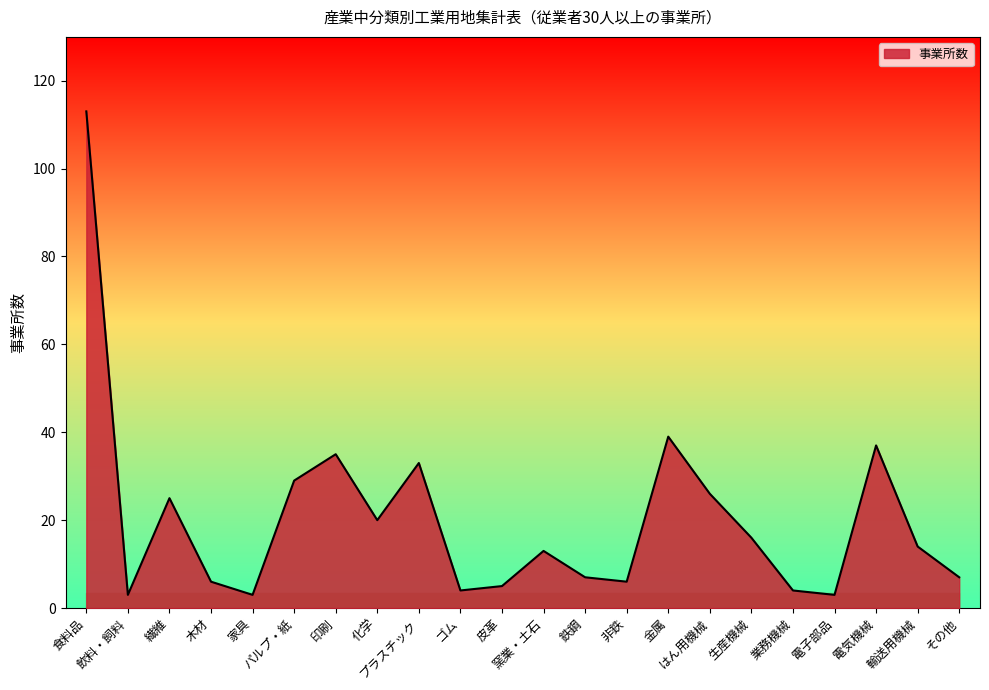

Where does the data first go above 14?

食料品